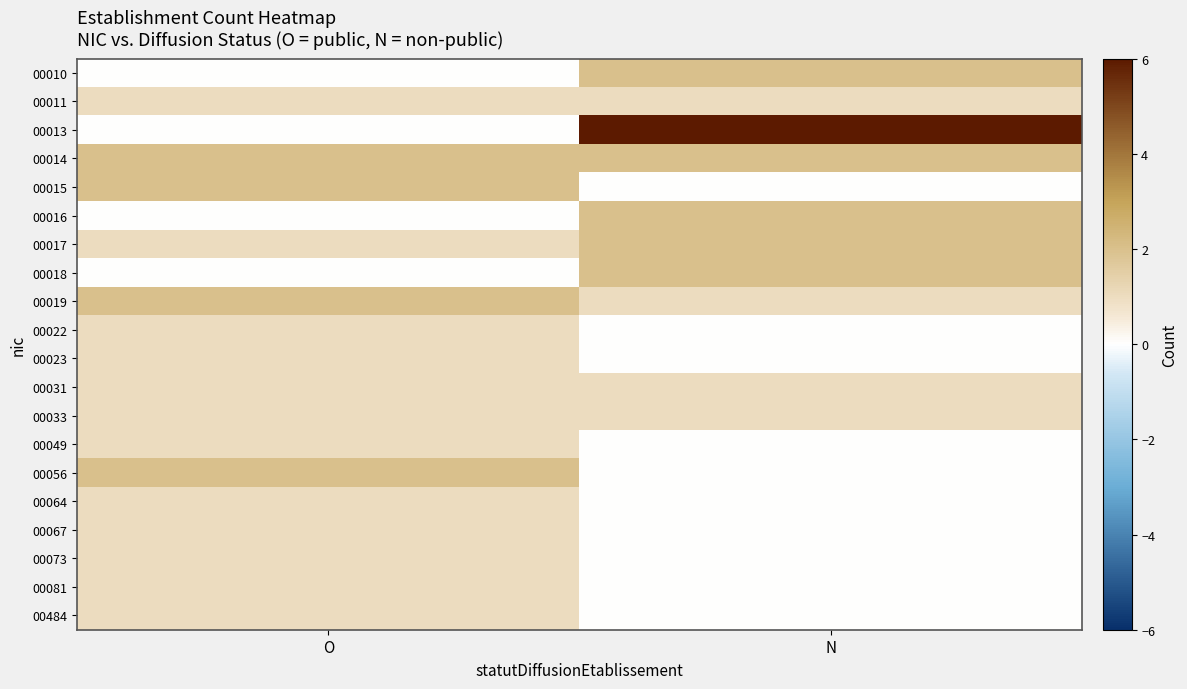

Reading left to right, list all the values displayed in this chart.

00010: O=0	N=2
00011: O=1	N=1
00013: O=0	N=6
00014: O=2	N=2
00015: O=2	N=0
00016: O=0	N=2
00017: O=1	N=2
00018: O=0	N=2
00019: O=2	N=1
00022: O=1	N=0
00023: O=1	N=0
00031: O=1	N=1
00033: O=1	N=1
00049: O=1	N=0
00056: O=2	N=0
00064: O=1	N=0
00067: O=1	N=0
00073: O=1	N=0
00081: O=1	N=0
00484: O=1	N=0